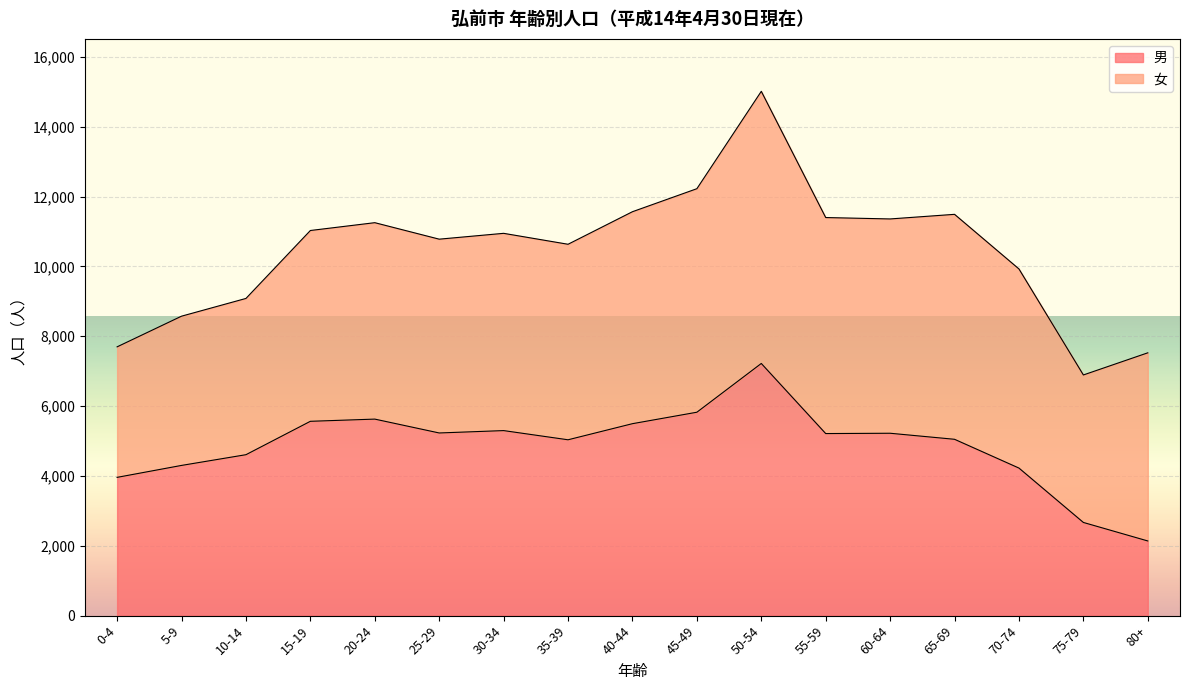

Rank the categories by value from highest to lowest.

50-54, 45-49, 20-24, 15-19, 40-44, 30-34, 25-29, 60-64, 55-59, 65-69, 35-39, 10-14, 5-9, 70-74, 0-4, 75-79, 80+